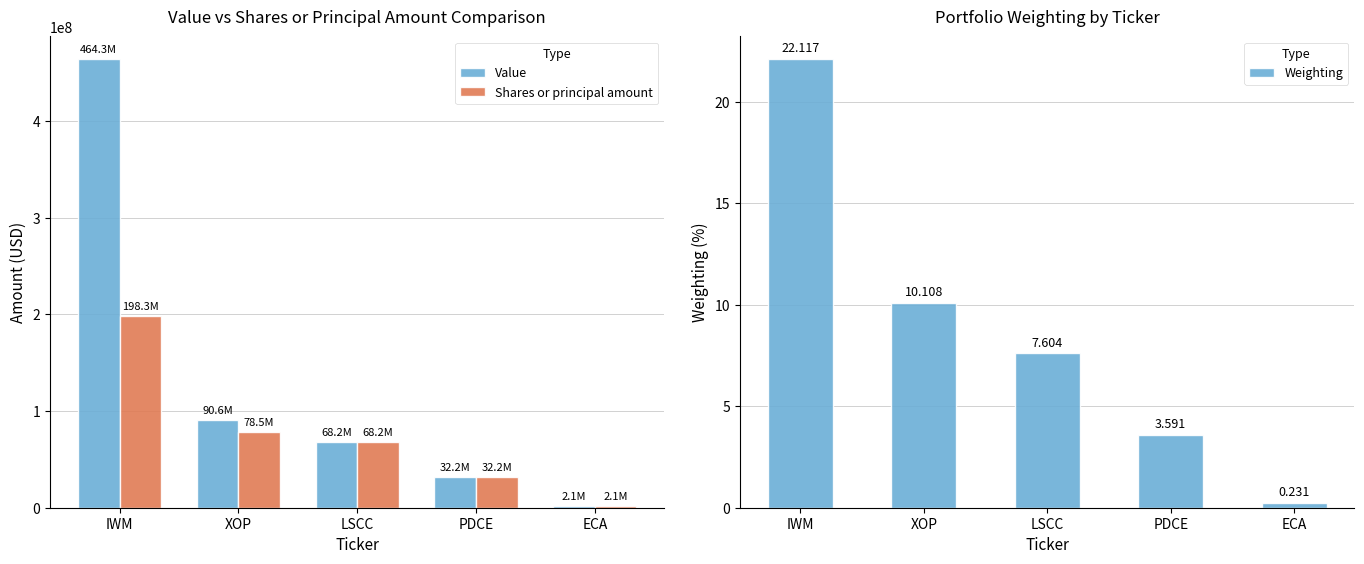

What is the maximum value shown in the chart?

464287655.0